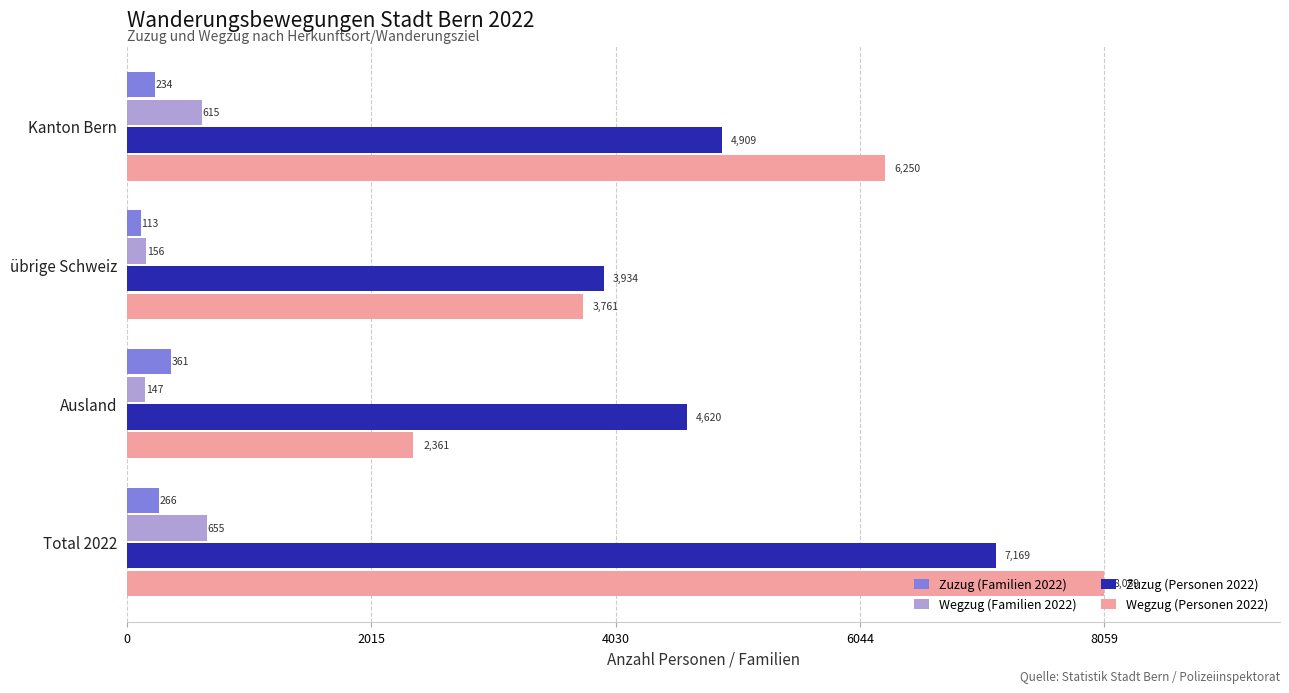

List the labels in order of Wegzug (Familien 2022) value, largest first.

Total 2022, Kanton Bern, übrige Schweiz, Ausland